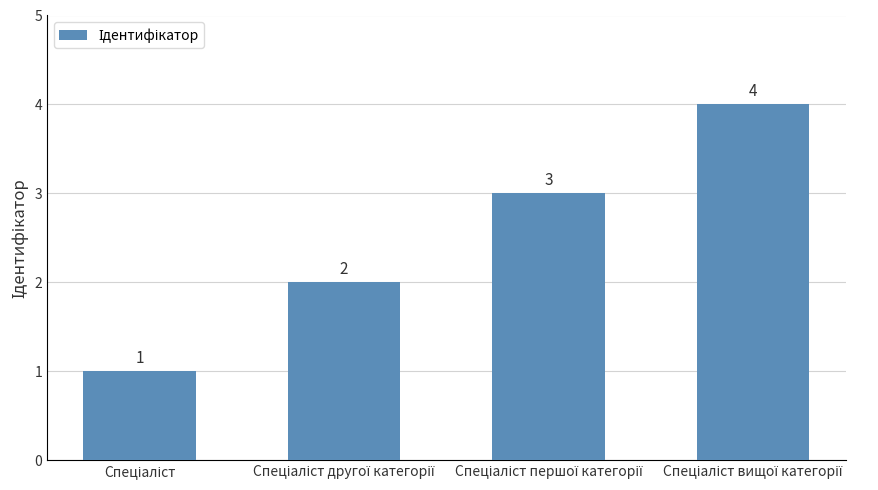

What is the difference between the maximum and minimum values?

3